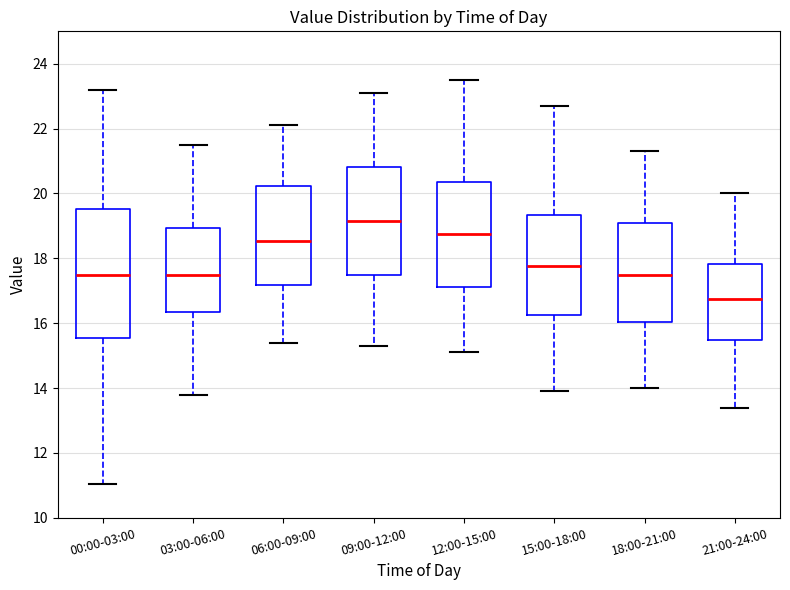

Reading left to right, read every box against the y-axis: the position of its median line, the range the box covers, and the ends of its whiskers. The values are not printed on the chart, so give them approximately, as read against the axis.

00:00-03:00: median 17.4, box 15.6 to 19.6, whiskers 11.0 to 23.2
03:00-06:00: median 17.6, box 16.4 to 19.0, whiskers 13.8 to 21.6
06:00-09:00: median 18.6, box 17.2 to 20.2, whiskers 15.4 to 22.2
09:00-12:00: median 19.2, box 17.4 to 20.8, whiskers 15.4 to 23.2
12:00-15:00: median 18.8, box 17.2 to 20.4, whiskers 15.2 to 23.6
15:00-18:00: median 17.8, box 16.2 to 19.4, whiskers 14.0 to 22.8
18:00-21:00: median 17.6, box 16.0 to 19.2, whiskers 14.0 to 21.4
21:00-24:00: median 16.8, box 15.4 to 17.8, whiskers 13.4 to 20.0